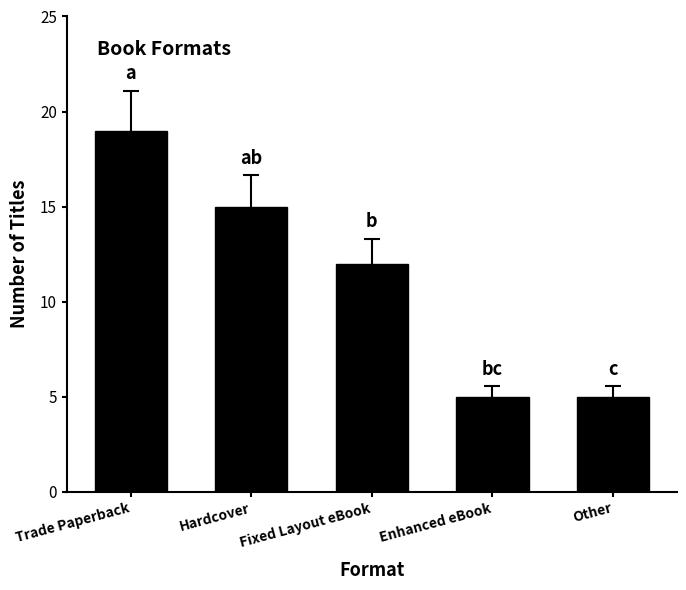

Which has a higher value, Fixed Layout eBook or Trade Paperback?

Trade Paperback